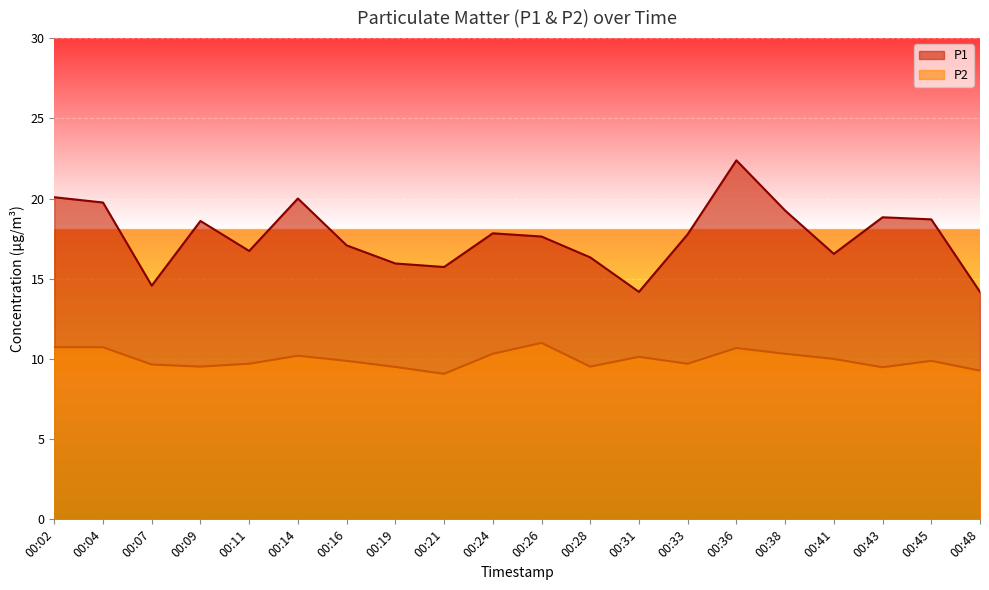

Reading left to right, list all the values displayed in this chart.

P1: 20.1	19.8	14.6	18.6	16.7	20.0	17.1	15.9	15.7	17.8	17.6	16.3	14.2	17.8	22.4	19.2	16.6	18.8	18.7	14.2
P2: 10.7	10.7	9.7	9.5	9.7	10.2	9.9	9.5	9.1	10.3	11.0	9.5	10.1	9.7	10.7	10.3	10.0	9.5	9.9	9.3